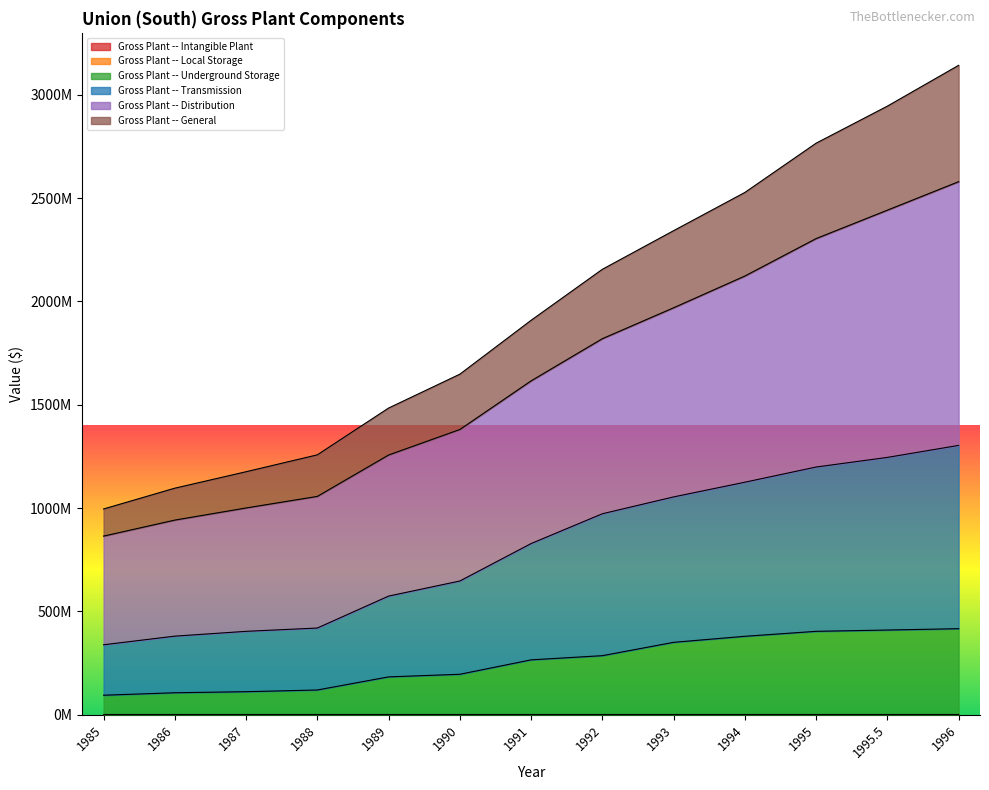

Which series has the largest total across all categories?

Gross Plant -- Distribution